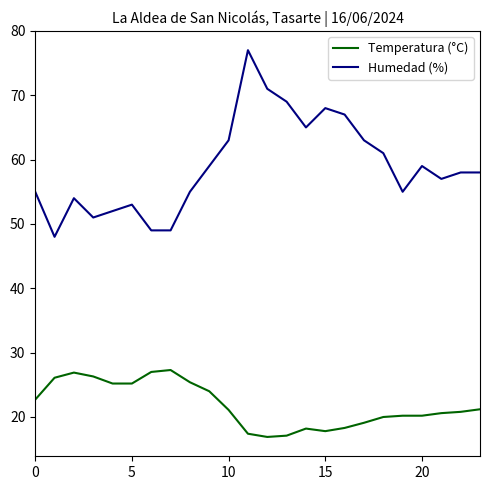

Which series has the largest range (max minus min)?

Humedad (%)